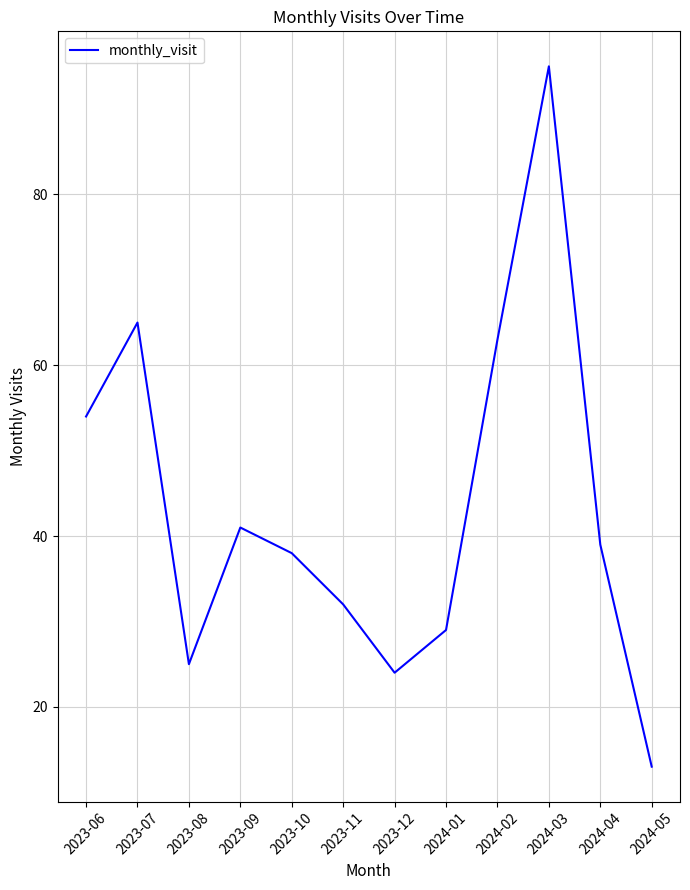

What is the greatest value displayed?

95